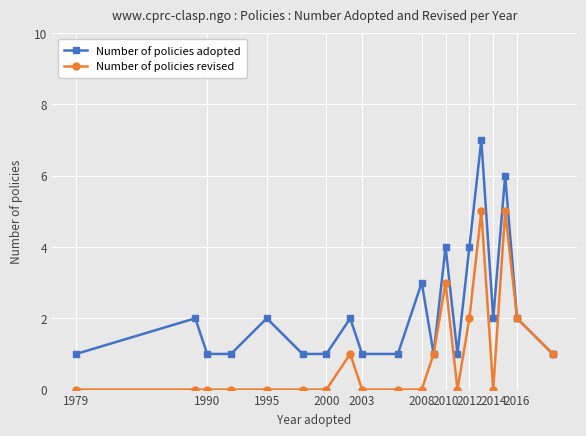

What are all the series names shown in the legend?

Number of policies adopted, Number of policies revised